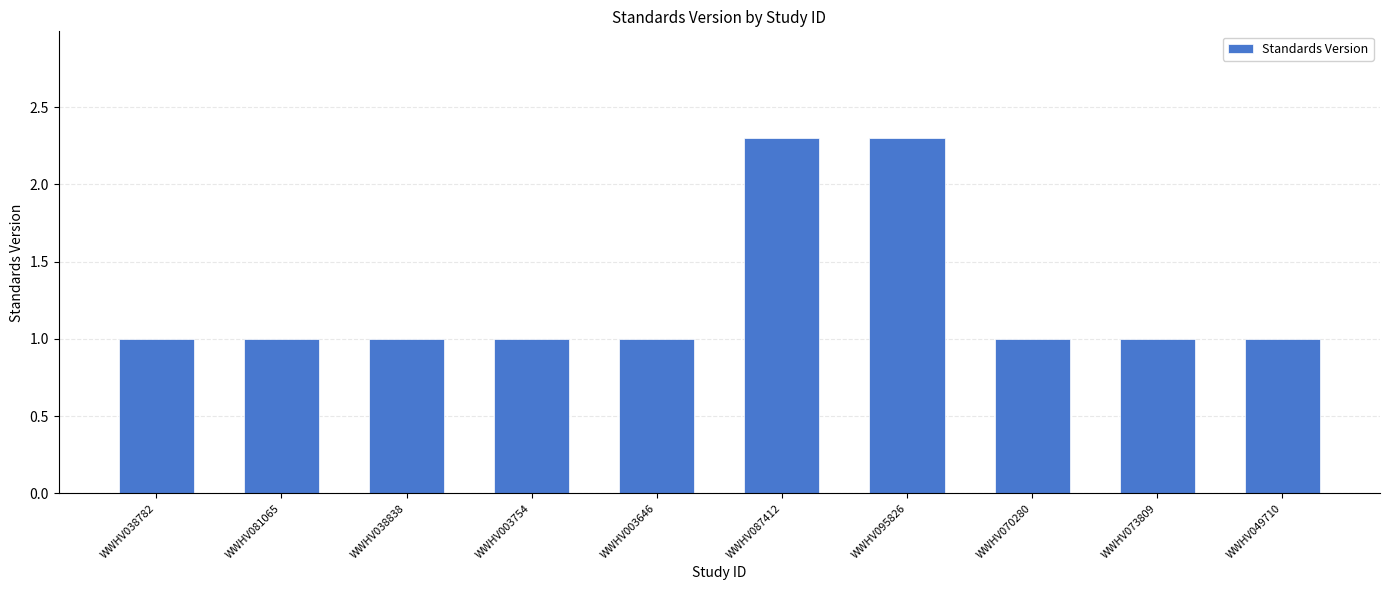

What is the minimum value shown in the chart?

1.0